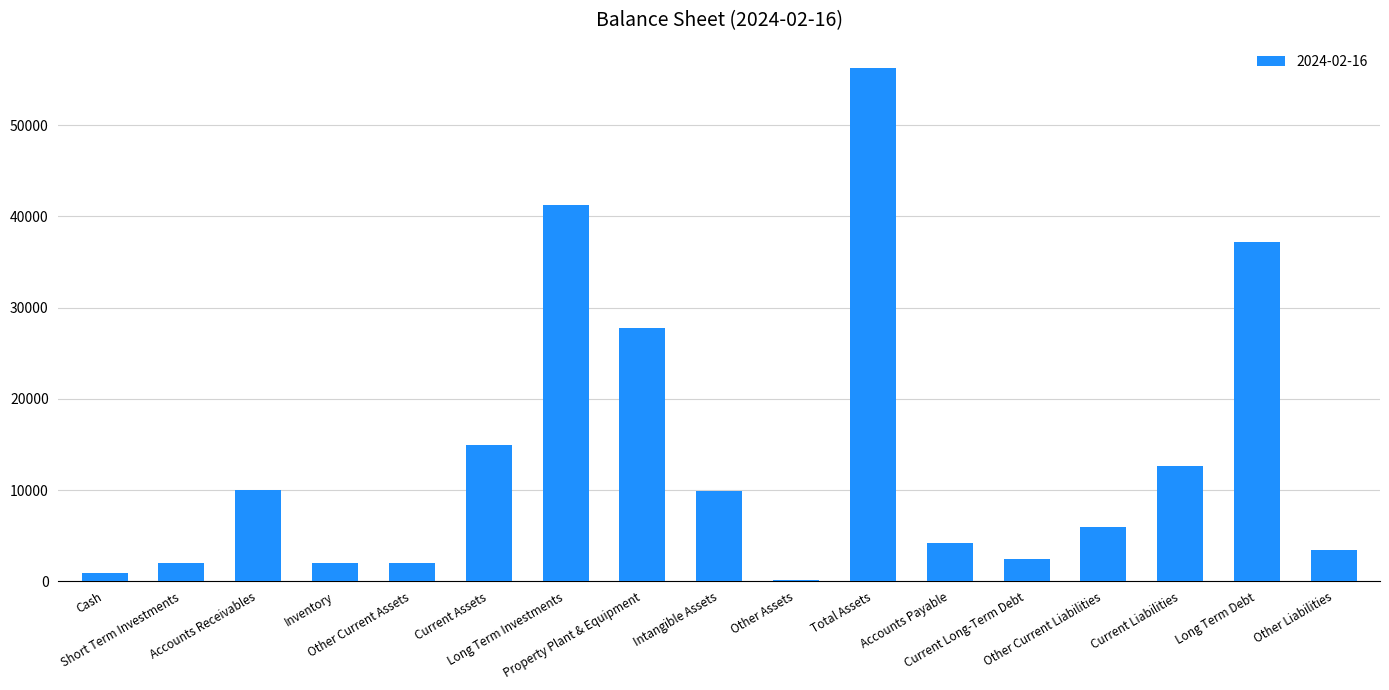

The chart shows a value of 13460 at Accounts Receivables. True or false?

False